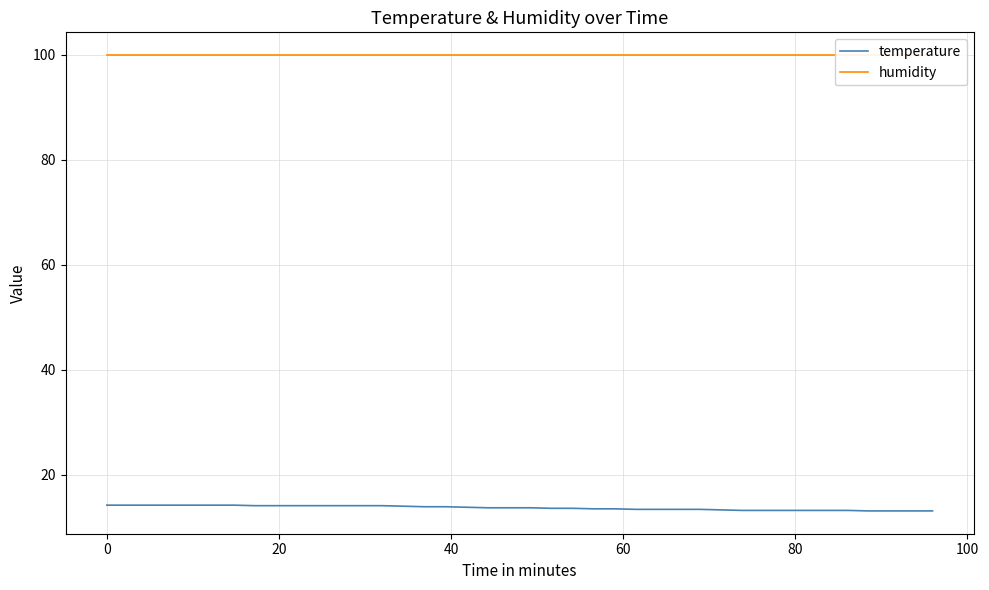

At how many categories does at least one series exceed 72?

40